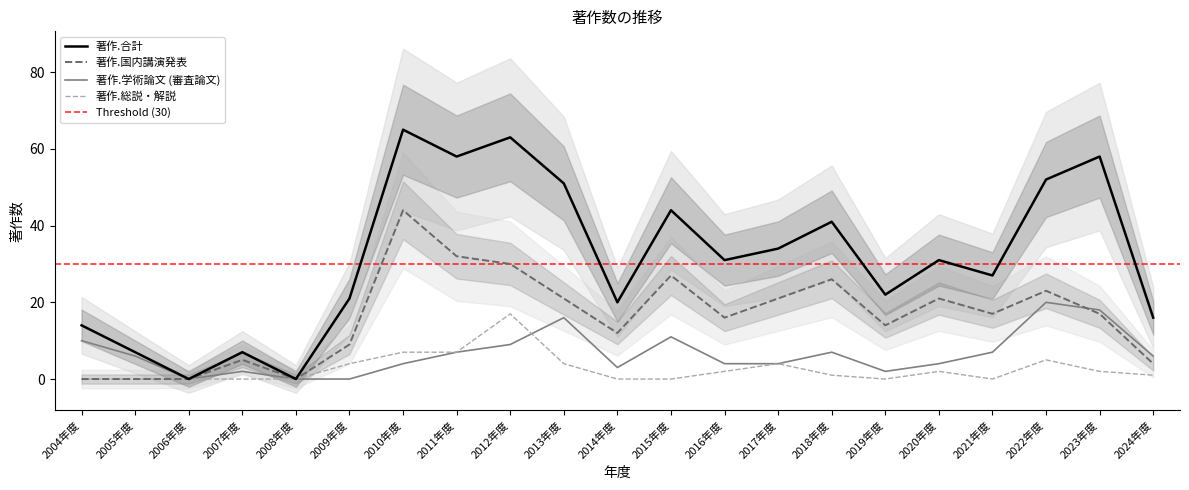

Reading left to right, what are all the values shown in this chart?

著作.合計: 14	7	0	7	0	21	65	58	63	51	20	44	31	34	41	22	31	27	52	58	16
著作.国内講演発表: 0	0	0	5	0	9	44	32	30	21	12	27	16	21	26	14	21	17	23	17	4
著作.学術論文 (審査論文): 10	6	0	2	0	0	4	7	9	16	3	11	4	4	7	2	4	7	20	18	6
著作.総説・解説: 0	0	0	0	0	4	7	7	17	4	0	0	2	4	1	0	2	0	5	2	1